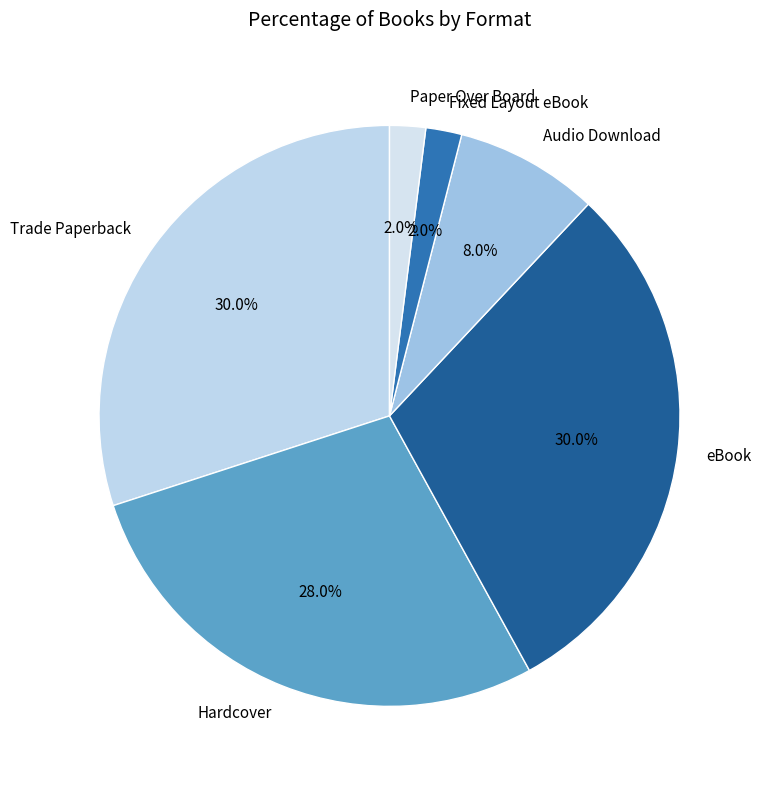

To the nearest percent, what is the combined percentage of Trade Paperback and Hardcover?

58%